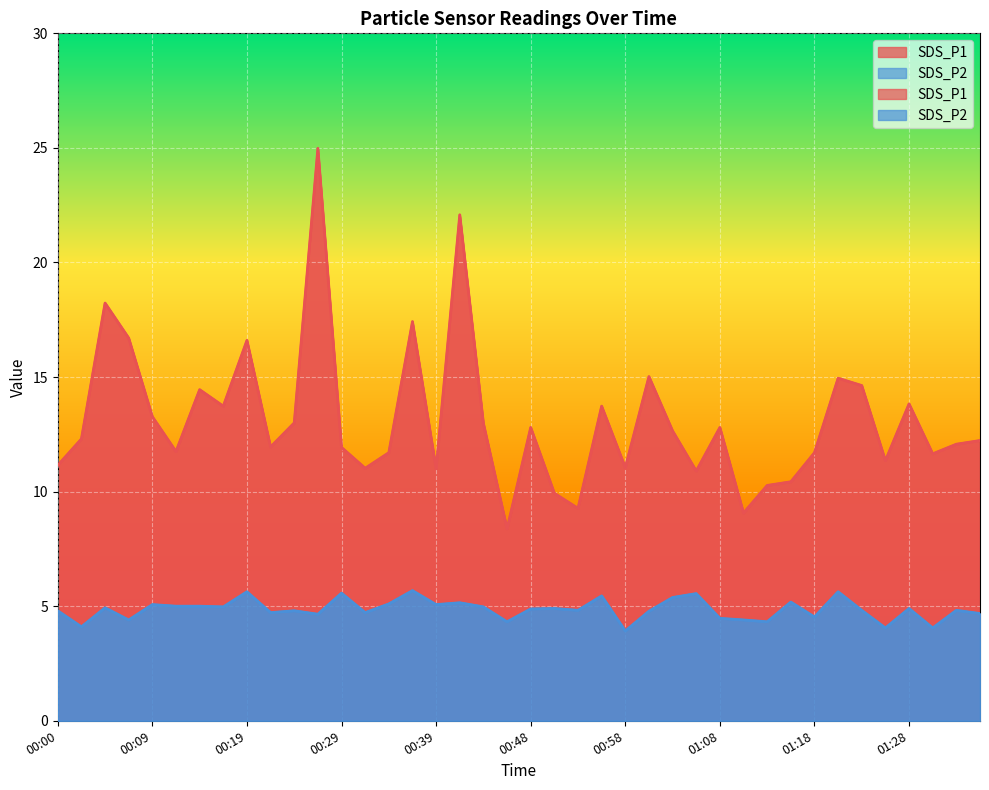

True or false: SDS_P2 and SDS_P1 cross at least once.

False